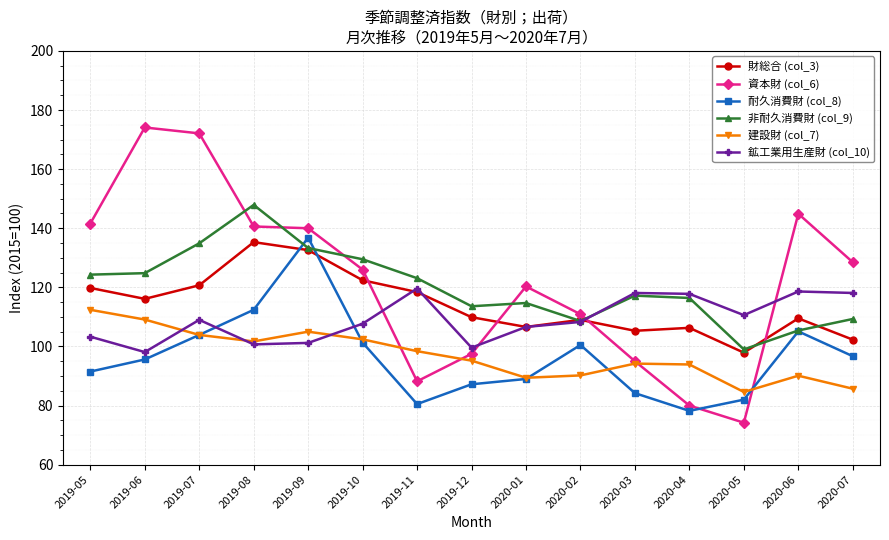

The value of 耐久消費財 (col_8) at 2020-06 is 35.1. True or false?

False